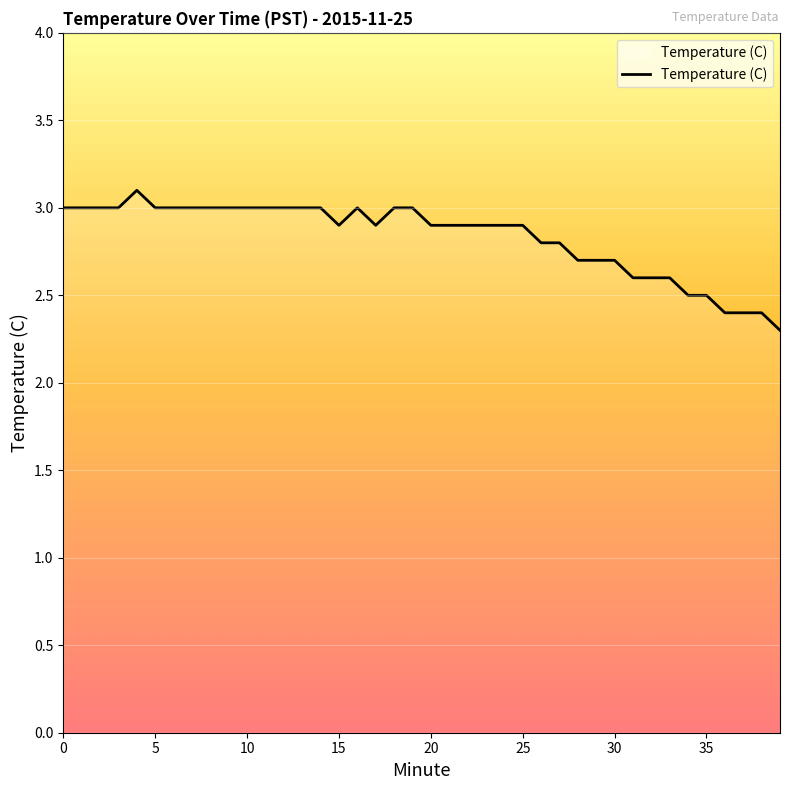

What is the difference between the maximum and minimum values?

0.8